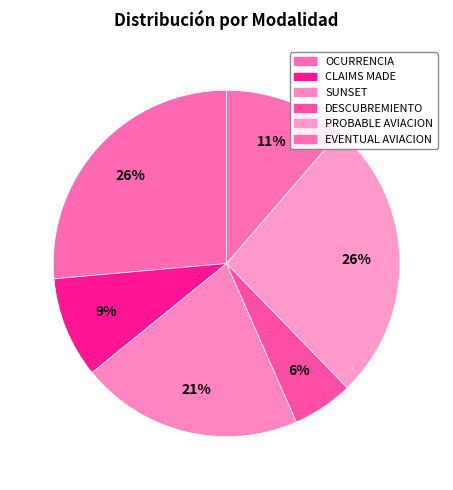

How many segments does this pie chart have?

6